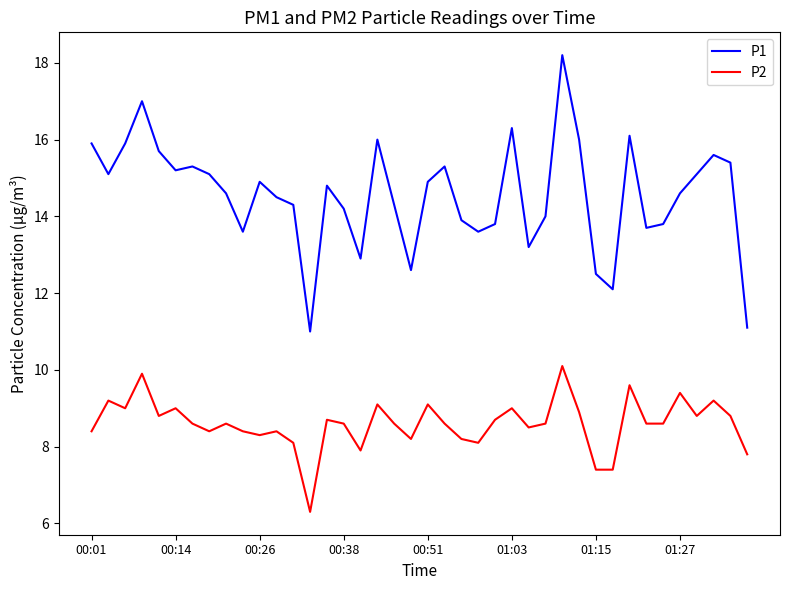

What is the greatest value displayed?

18.2